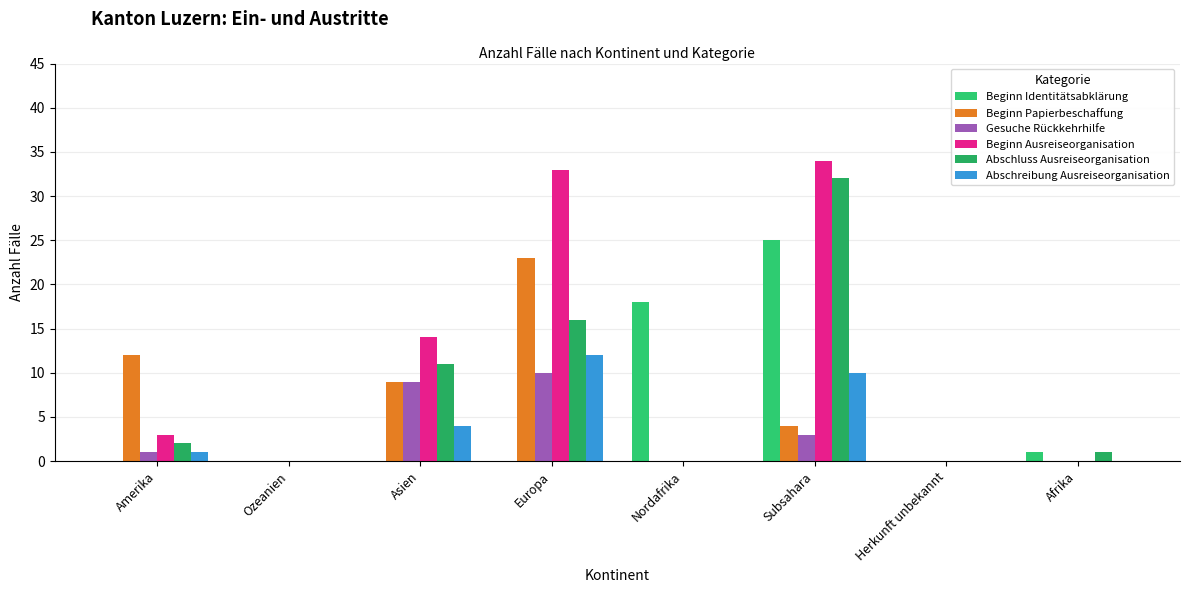

What are all the series names shown in the legend?

Beginn Identitätsabklärung, Beginn Papierbeschaffung, Gesuche Rückkehrhilfe, Beginn Ausreiseorganisation, Abschluss Ausreiseorganisation, Abschreibung Ausreiseorganisation